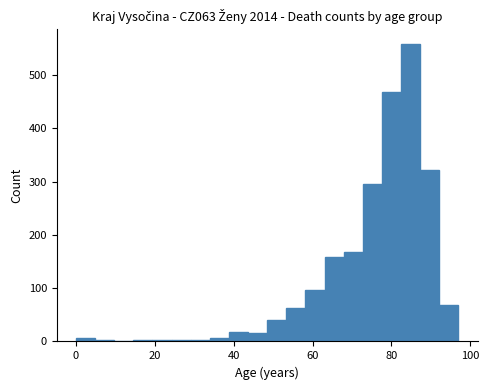

Around what value on the x-axis is the tallest bar? Give the approximate position of its centre, as read against the axis.

84